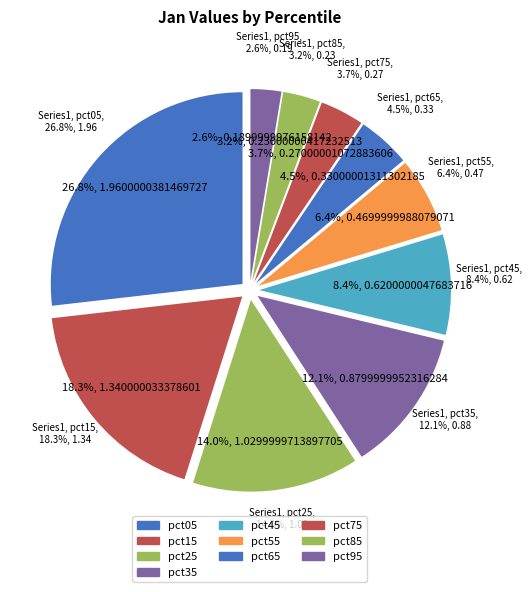

To the nearest percent, what portion does pct25 represent?

14%